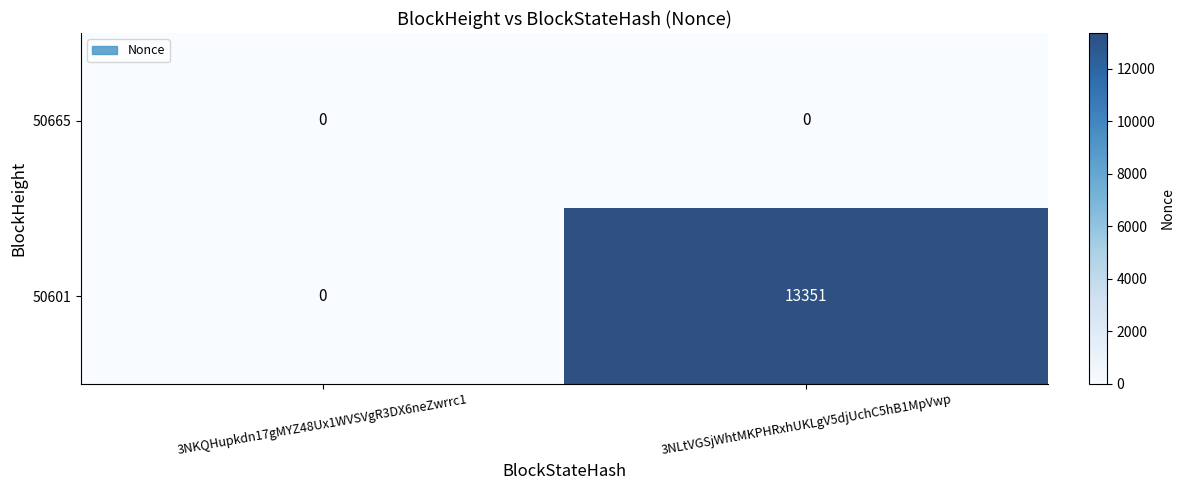

At 3NLtVGSjWhtMKPHRxhUKLgV5djUchC5hB1MpVwp, list the series in order from smallest to largest.

50665, 50601